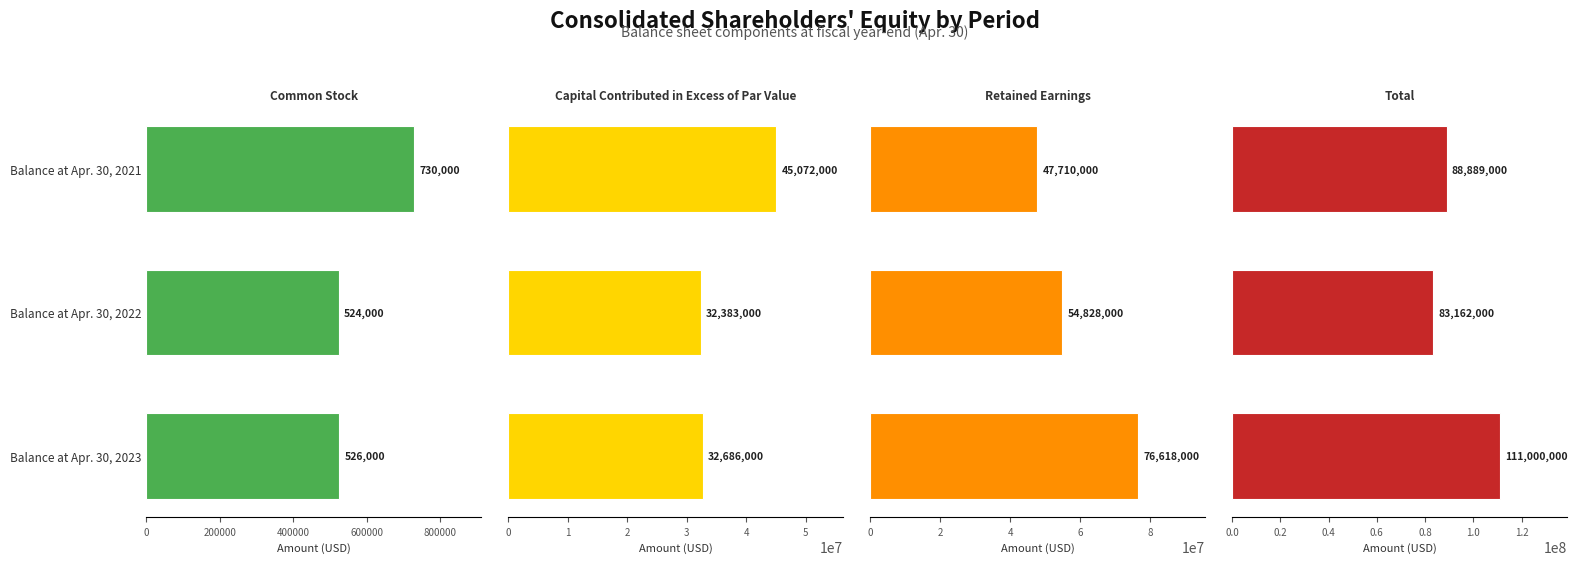

What is the minimum value shown in the chart?

524000